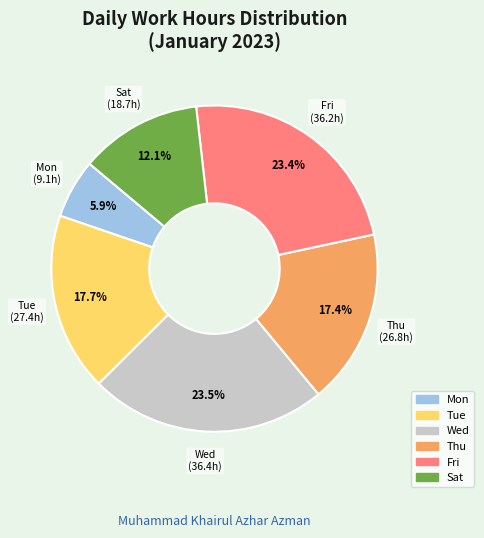

Does any single category account for the majority?

No